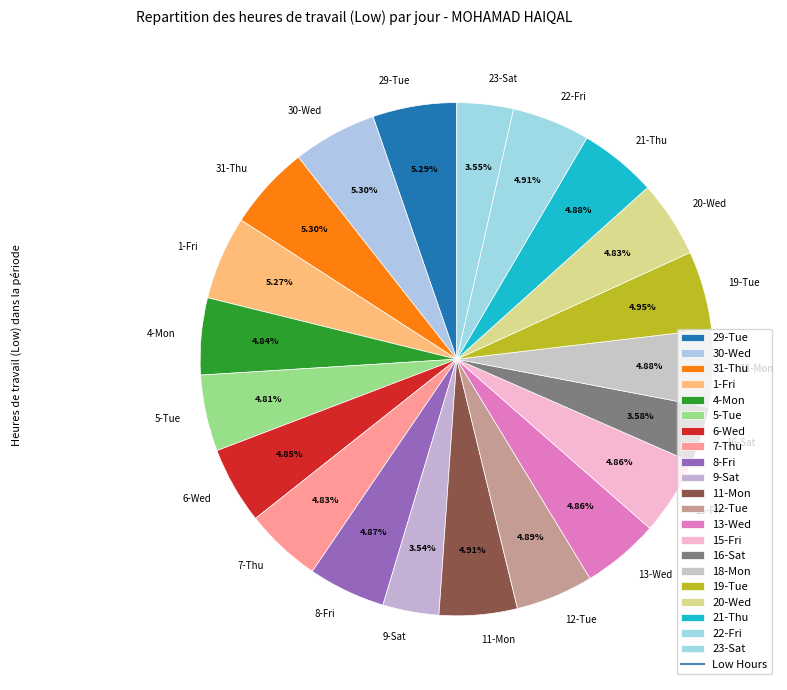

Does 11-Mon account for over 50% of the chart?

No